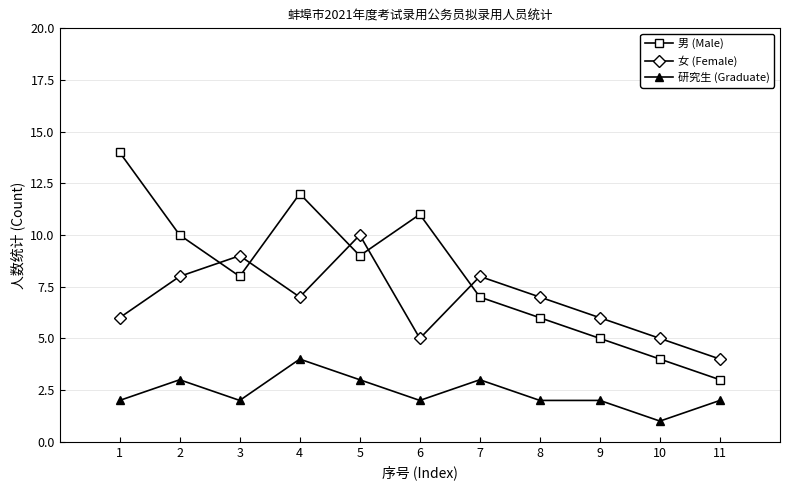

What are all the series names shown in the legend?

男 (Male), 女 (Female), 研究生 (Graduate)